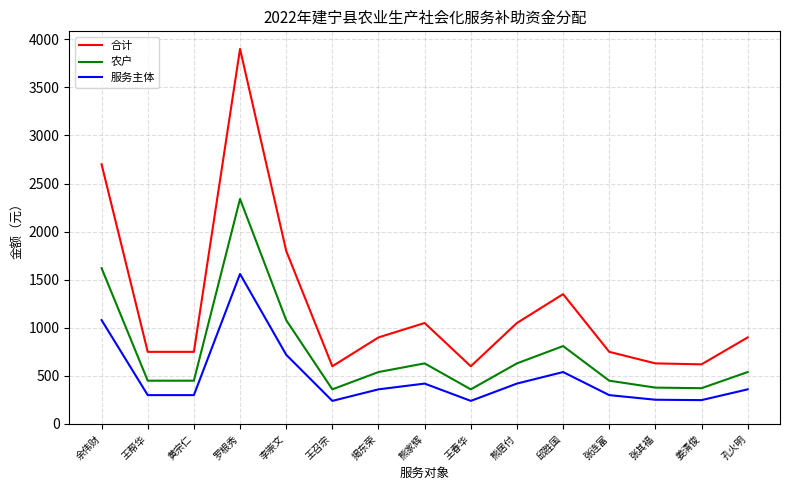

Which series has the largest range (max minus min)?

合计